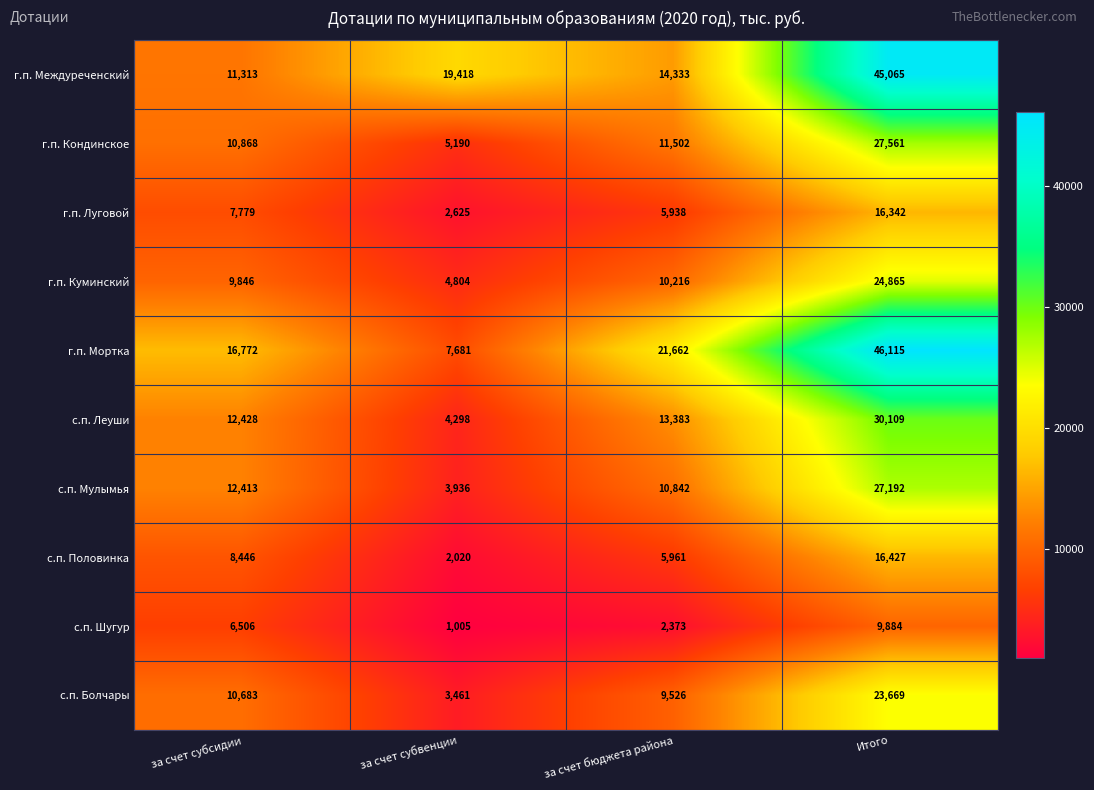

At which label is г.п. Междуреченский closest to 28189?

за счет субвенции